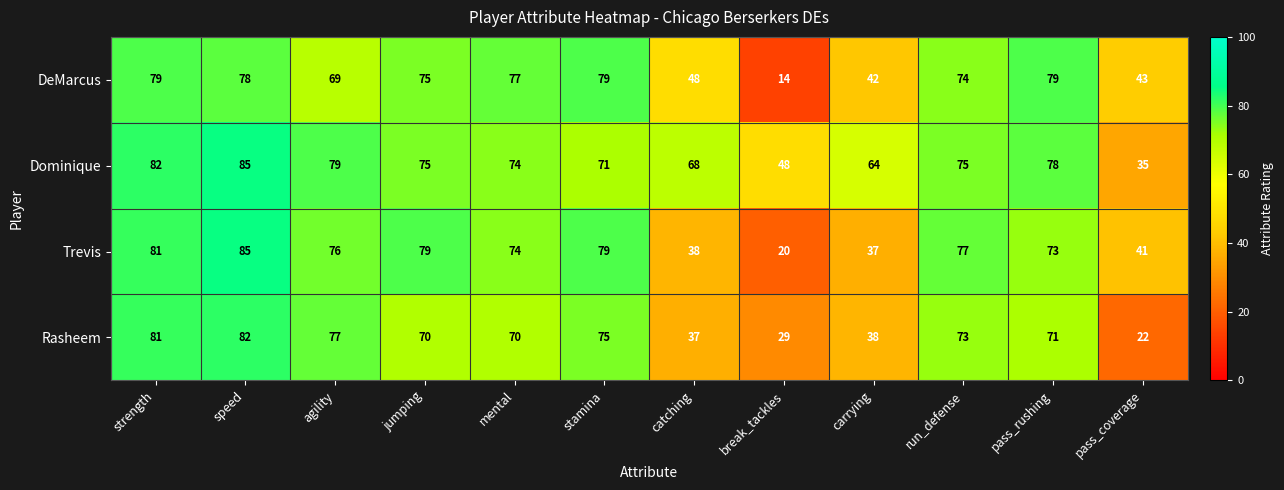

What value does the DeMarcus series have at catching, to the nearest 5?

50